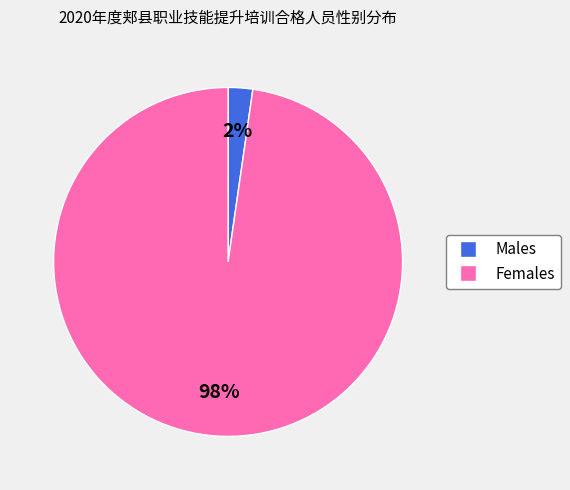

Is there a majority slice in this chart?

Yes